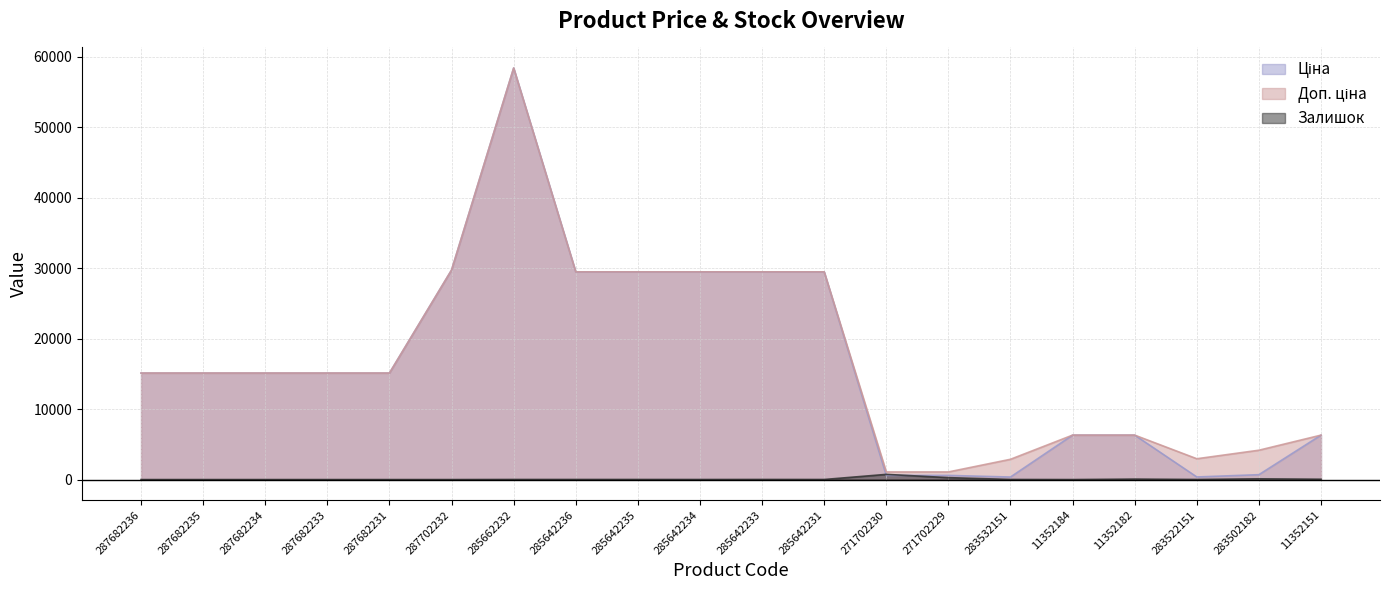

Between which two adjacent categories do Ціна and Залишок first intersect?

285642231 and 271702230